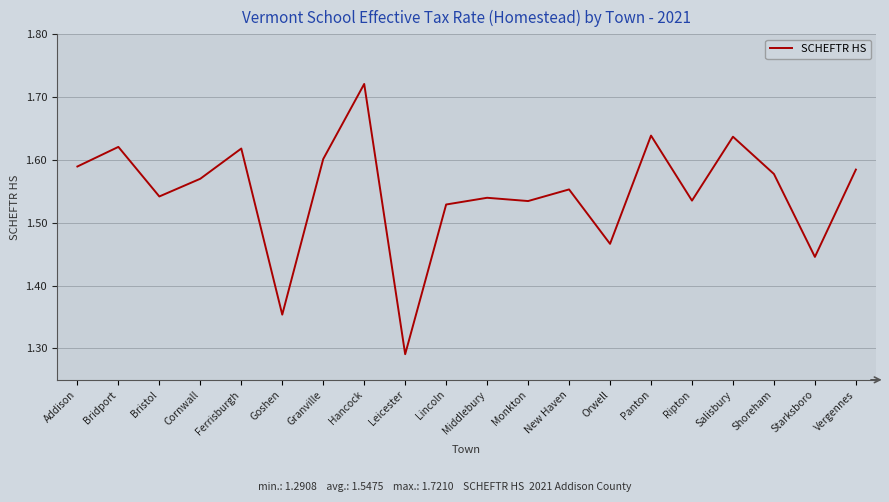

Which label corresponds to the largest value in the chart?

Hancock